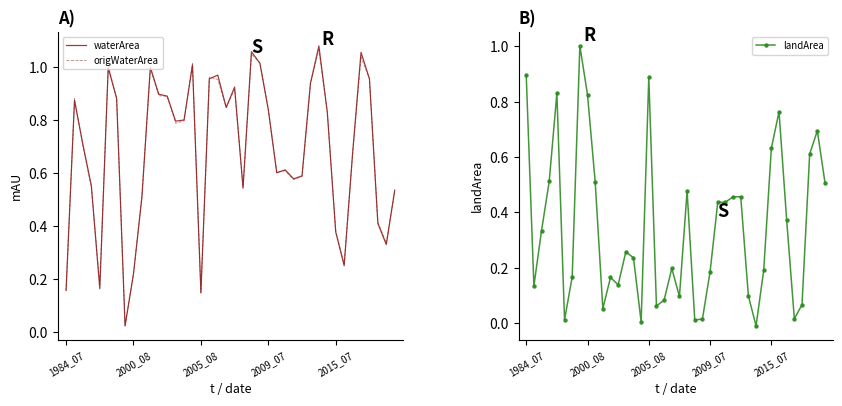

What are all the series names shown in the legend?

waterArea, origWaterArea, landArea